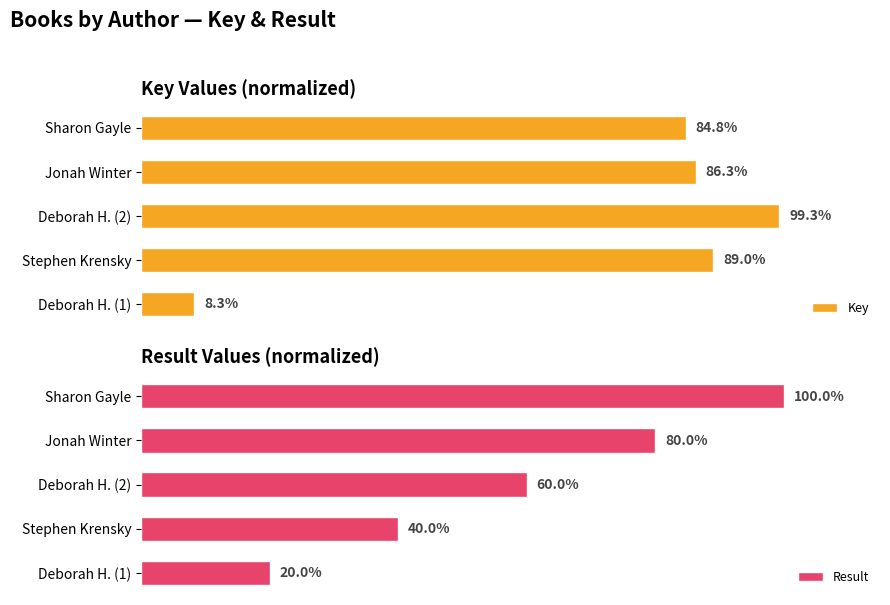

List the labels in order of Key value, largest first.

Deborah H. (2), Stephen Krensky, Jonah Winter, Sharon Gayle, Deborah H. (1)